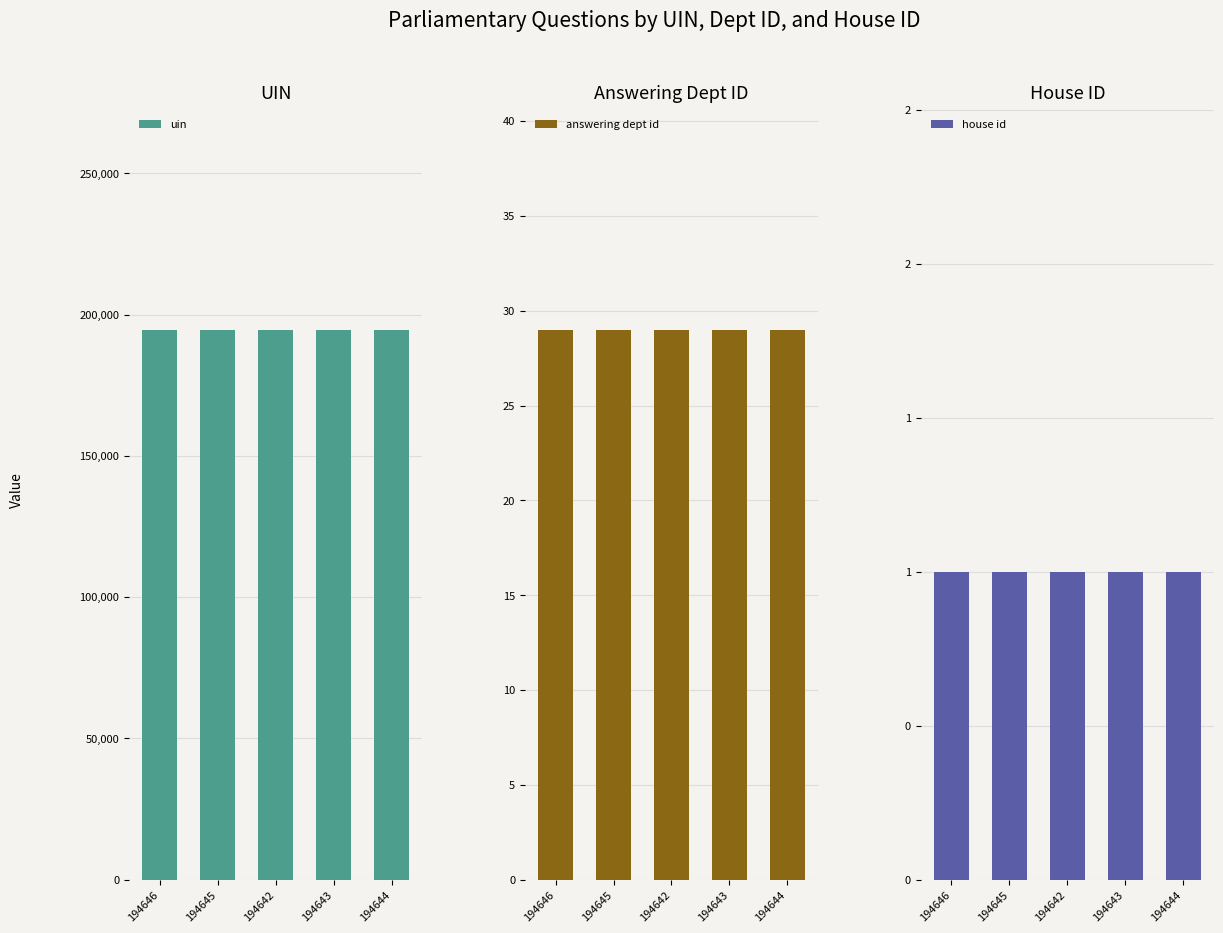

The answering dept id series shows 29 at 194645. True or false?

True